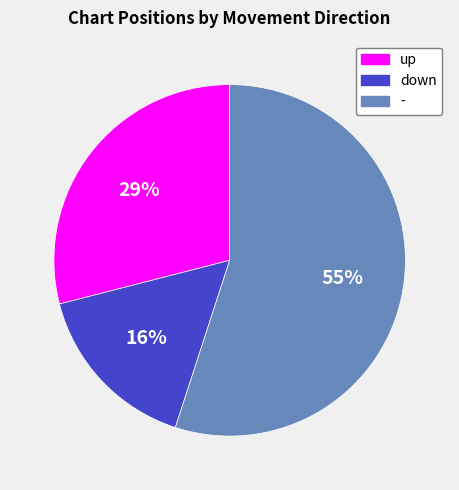

Do up and - together represent more than half of the pie?

Yes